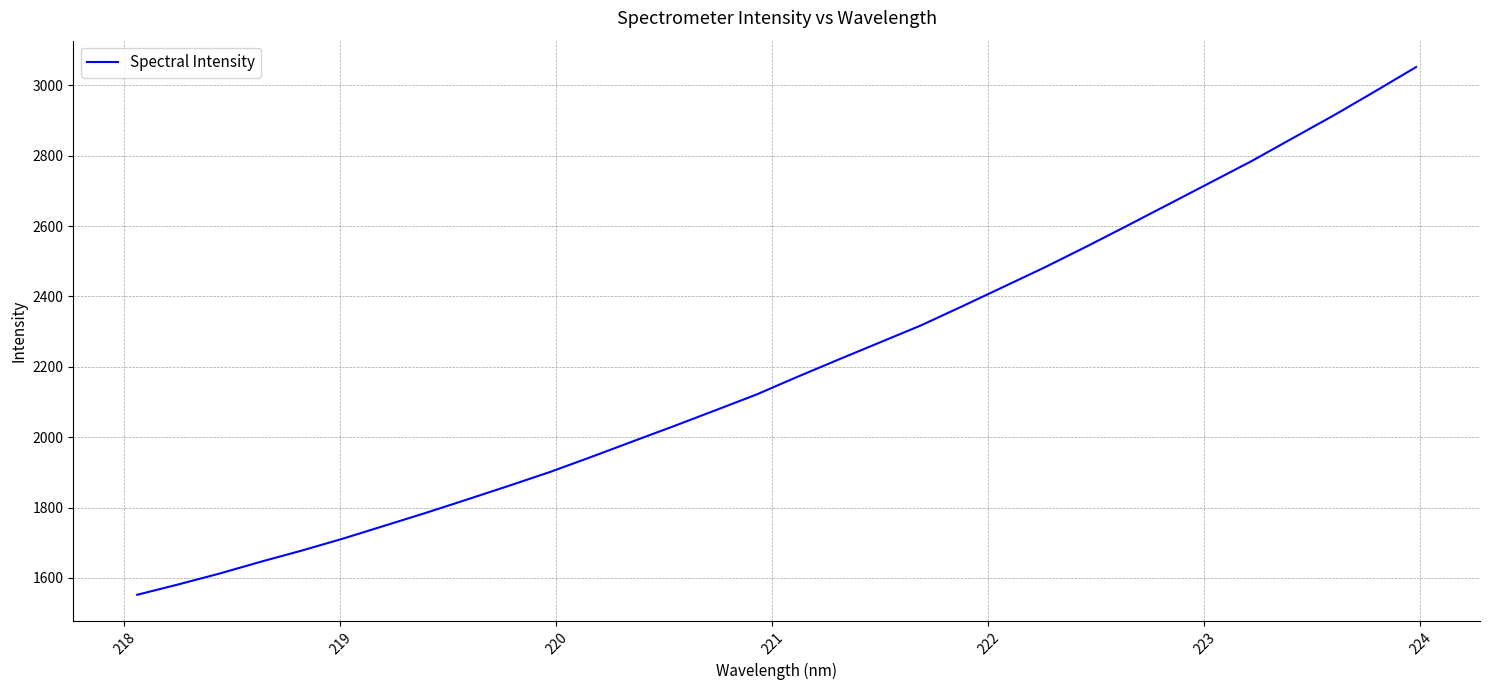

What is the greatest value displayed?

3051.8